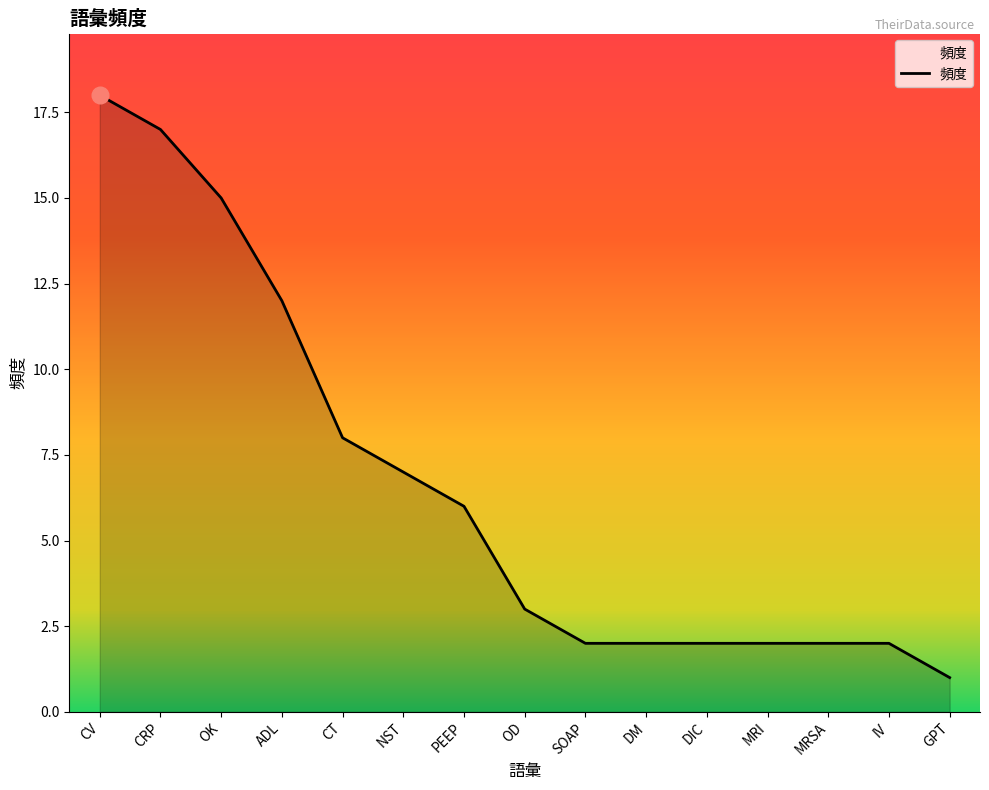

Between CV and GPT, which is larger?

CV